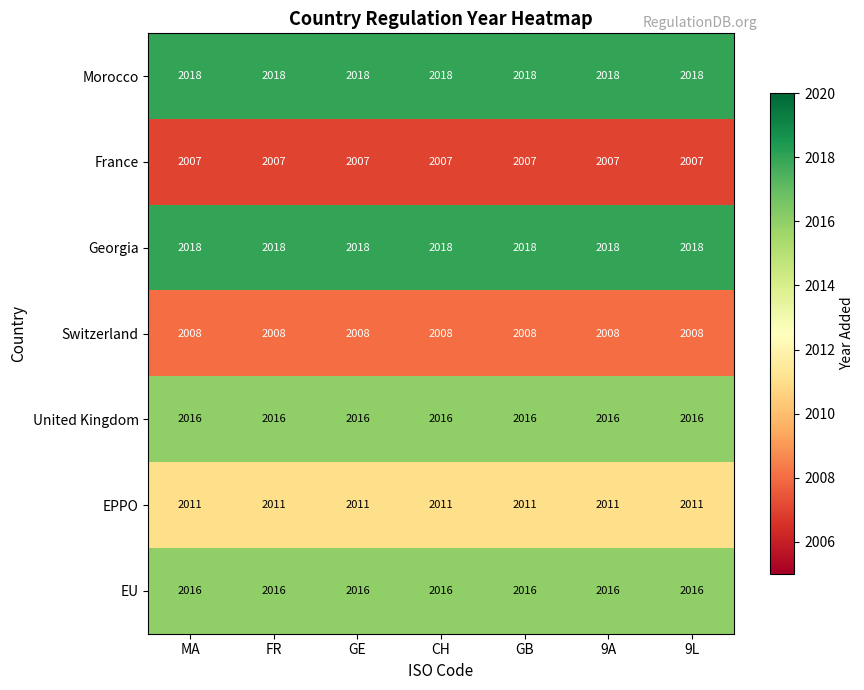

What is the total value across all series at CH?

14094